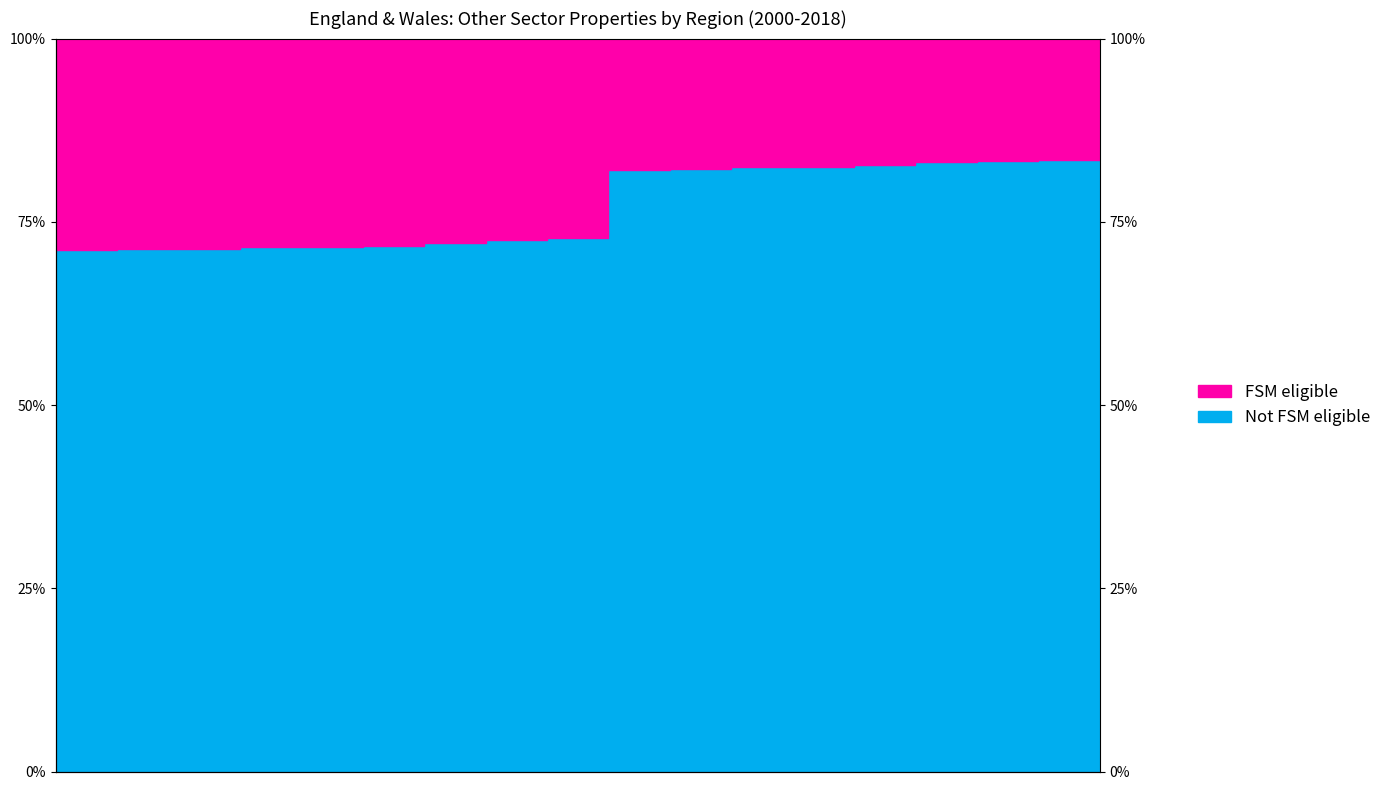

What is the change in value from 2007-08 to 2017-18?

+11.2